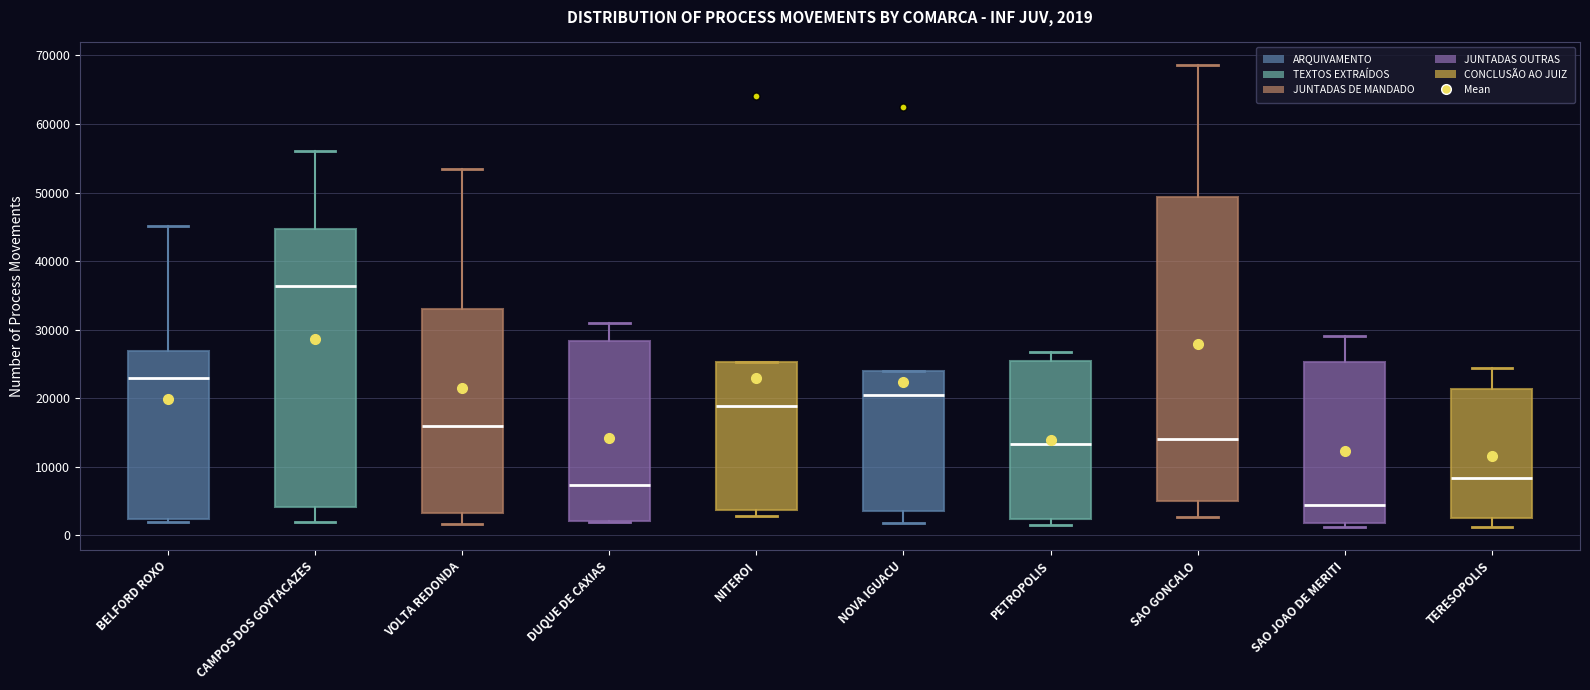

Which box's median line is the lowest?

SAO JOAO DE MERITI